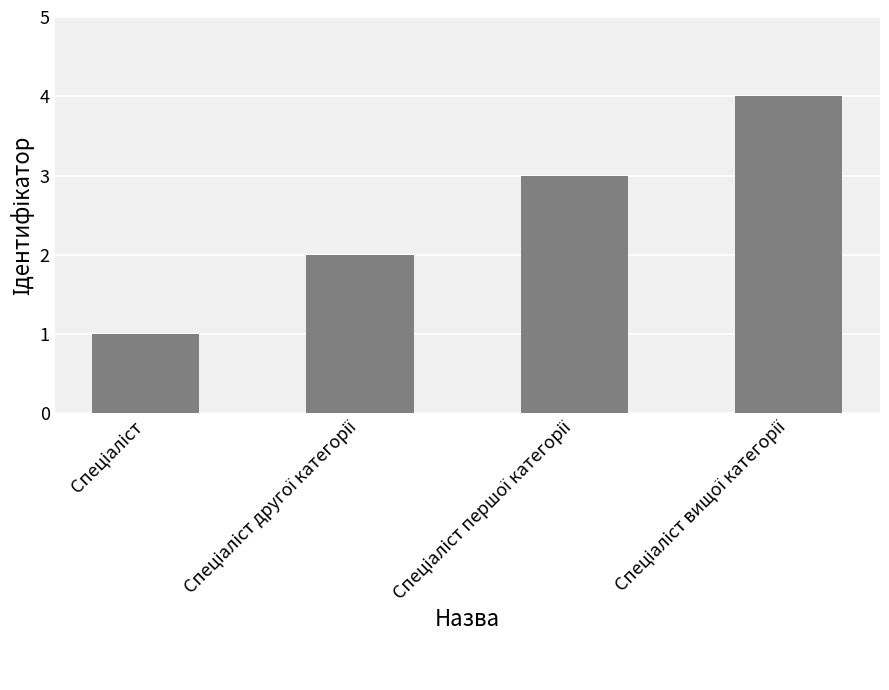

What is the greatest value displayed?

4